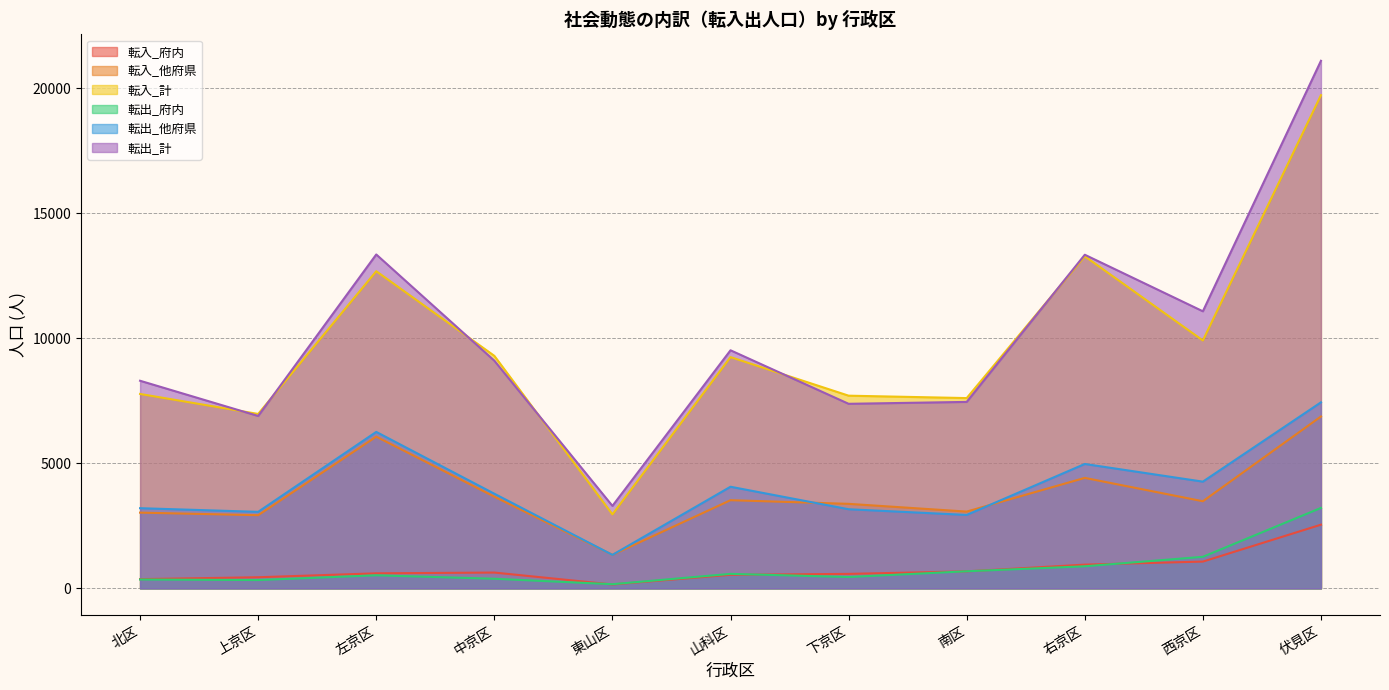

Where is 転入_計 nearest to the value 11347?

左京区